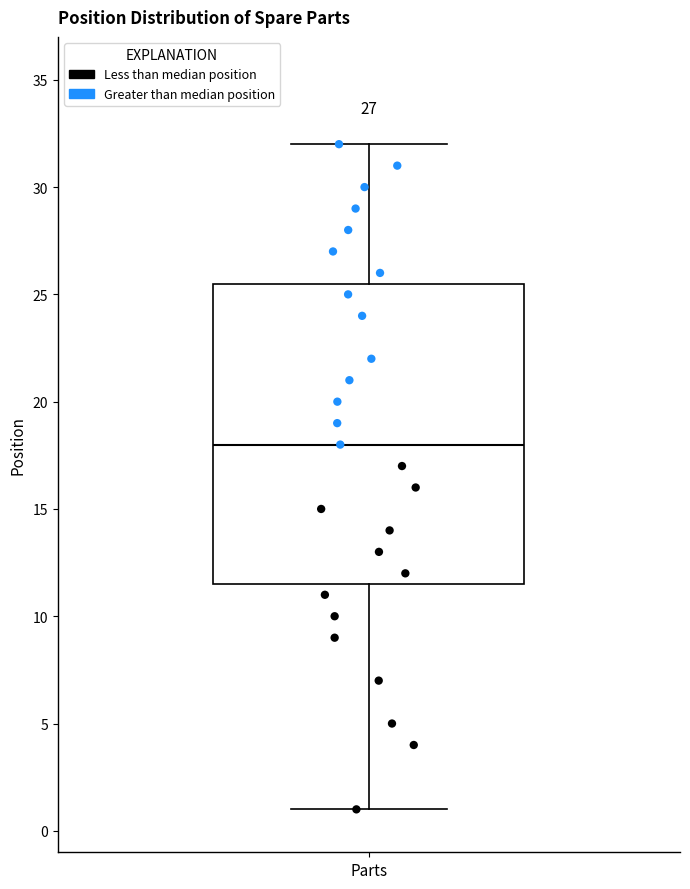

Where is the lower edge of the box for Parts on the y-axis? The values are not printed on the chart, so give them approximately, as read against the axis.

11.5